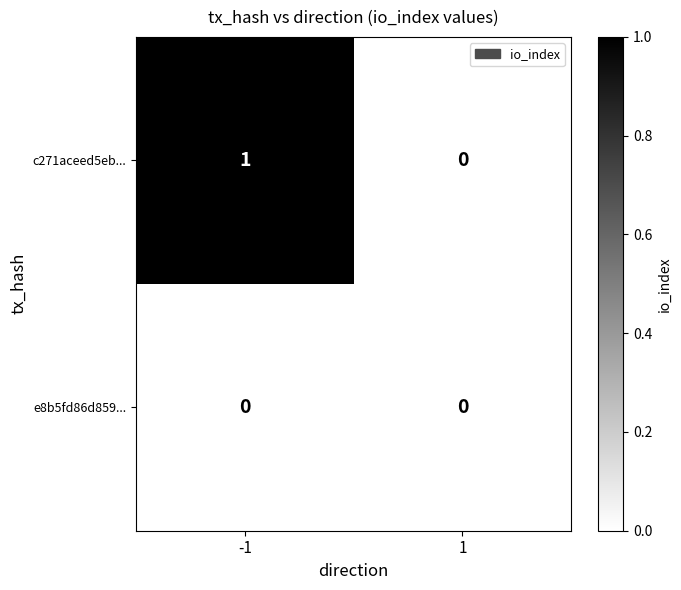

Is the value of e8b5fd86d859... at 1 greater than the value of c271aceed5eb... at -1?

No